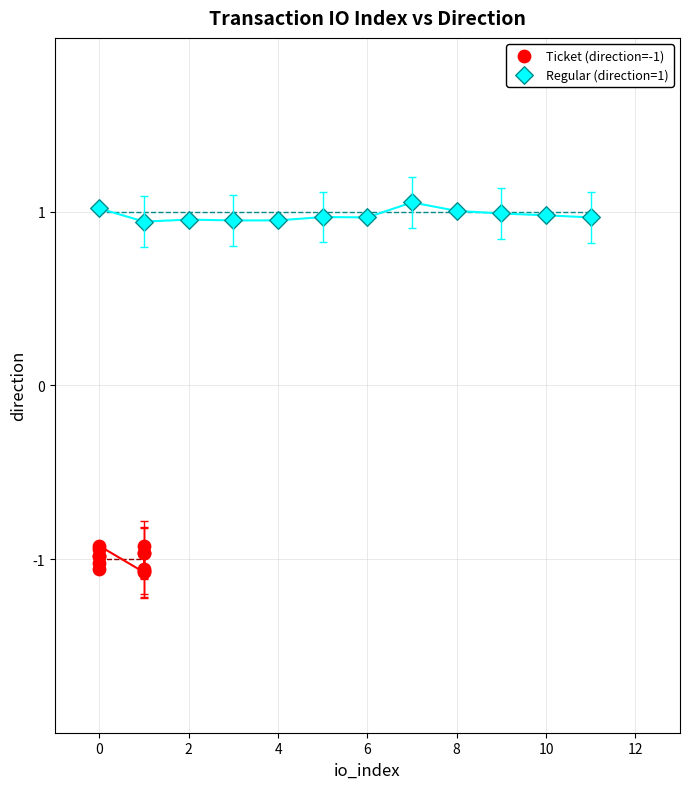

What are all the series names shown in the legend?

Ticket (direction=-1), Regular (direction=1)